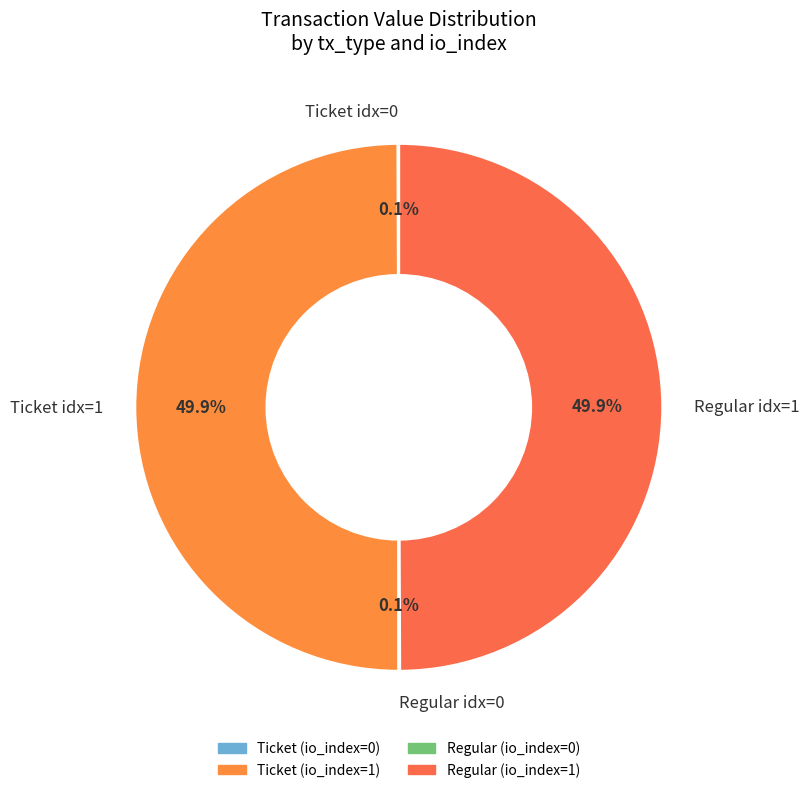

What portion of the pie excludes Regular idx=1?

50.1%